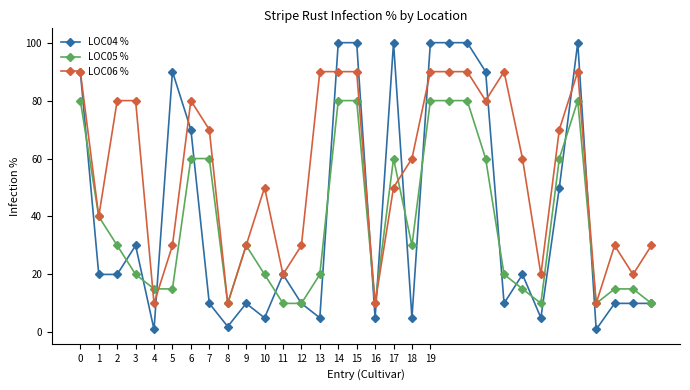

Reading left to right, extract all data points from this chart.

LOC04 %: 90	20	20	30	1	90	70	10	2	10	5	20	10	5	100	100	5	100	5	100	100	100	90	10	20	5	50	100	1	10	10	10
LOC05 %: 80	40	30	20	15	15	60	60	10	30	20	10	10	20	80	80	10	60	30	80	80	80	60	20	15	10	60	80	10	15	15	10
LOC06 %: 90	40	80	80	10	30	80	70	10	30	50	20	30	90	90	90	10	50	60	90	90	90	80	90	60	20	70	90	10	30	20	30